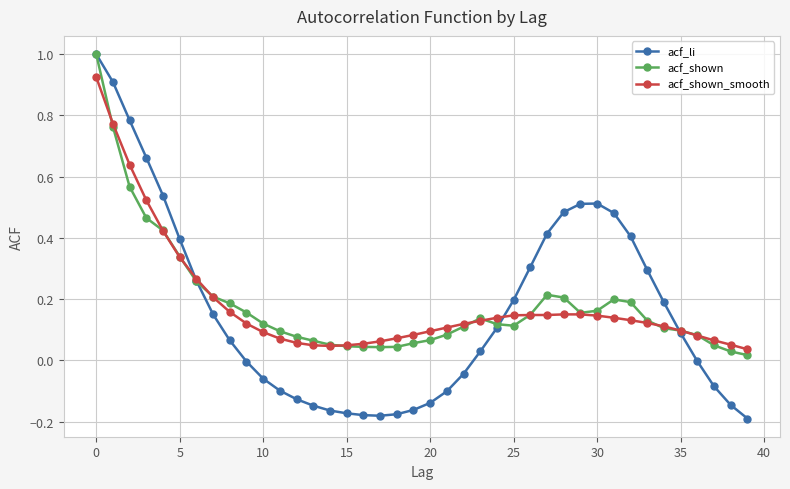

True or false: acf_shown has more than 1 interior local peaks.

True